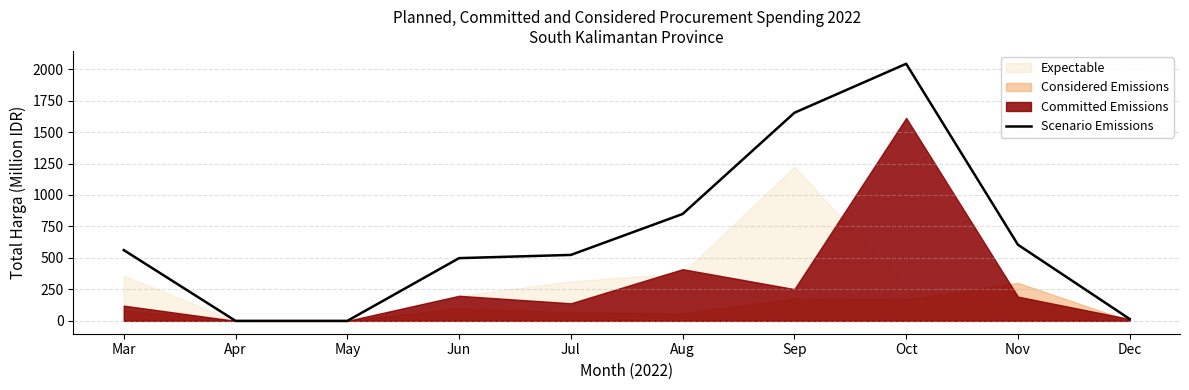

Does the chart display data point markers on the line(s)?

No